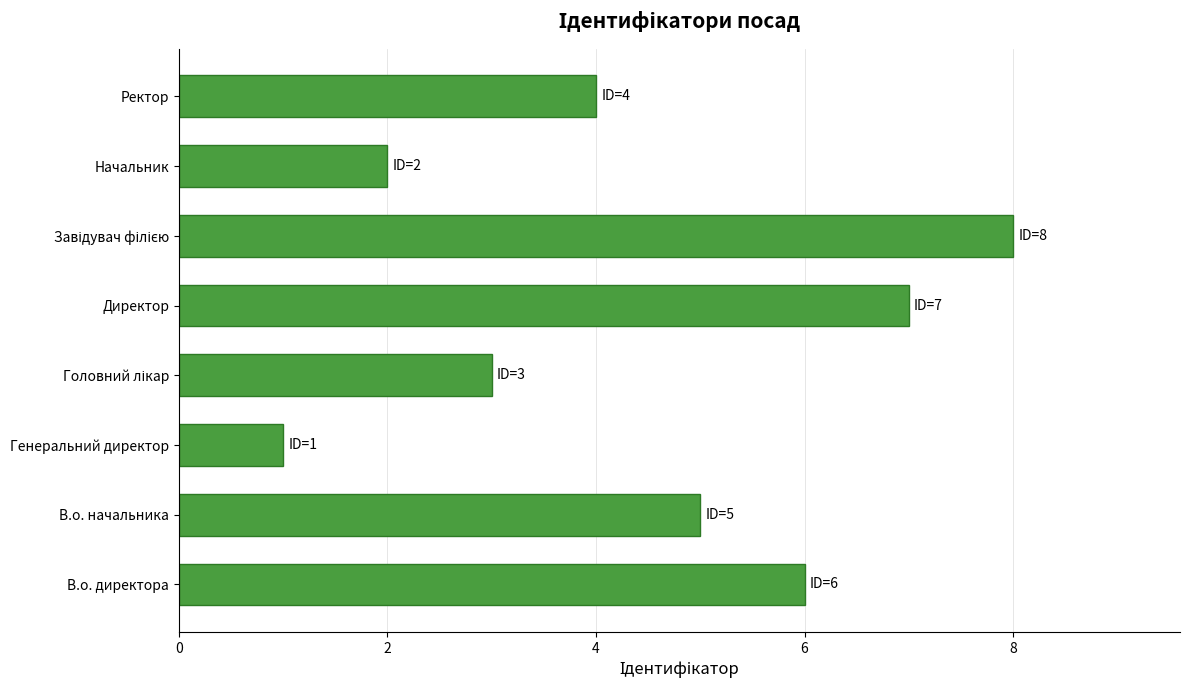

What is the approximate value at В.о. директора?

6